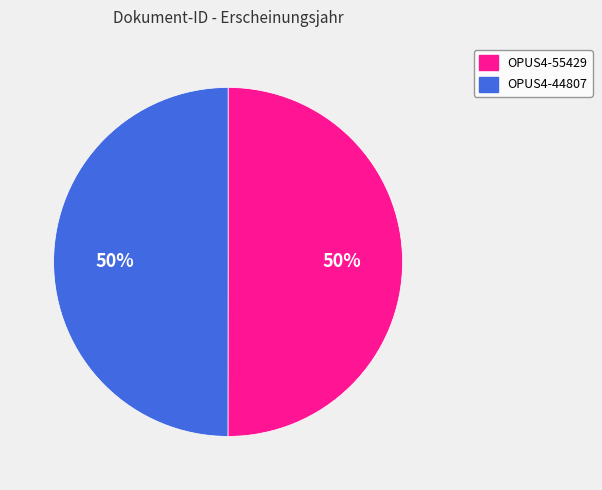

True or false: OPUS4-44807 accounts for 45% of the total.

False